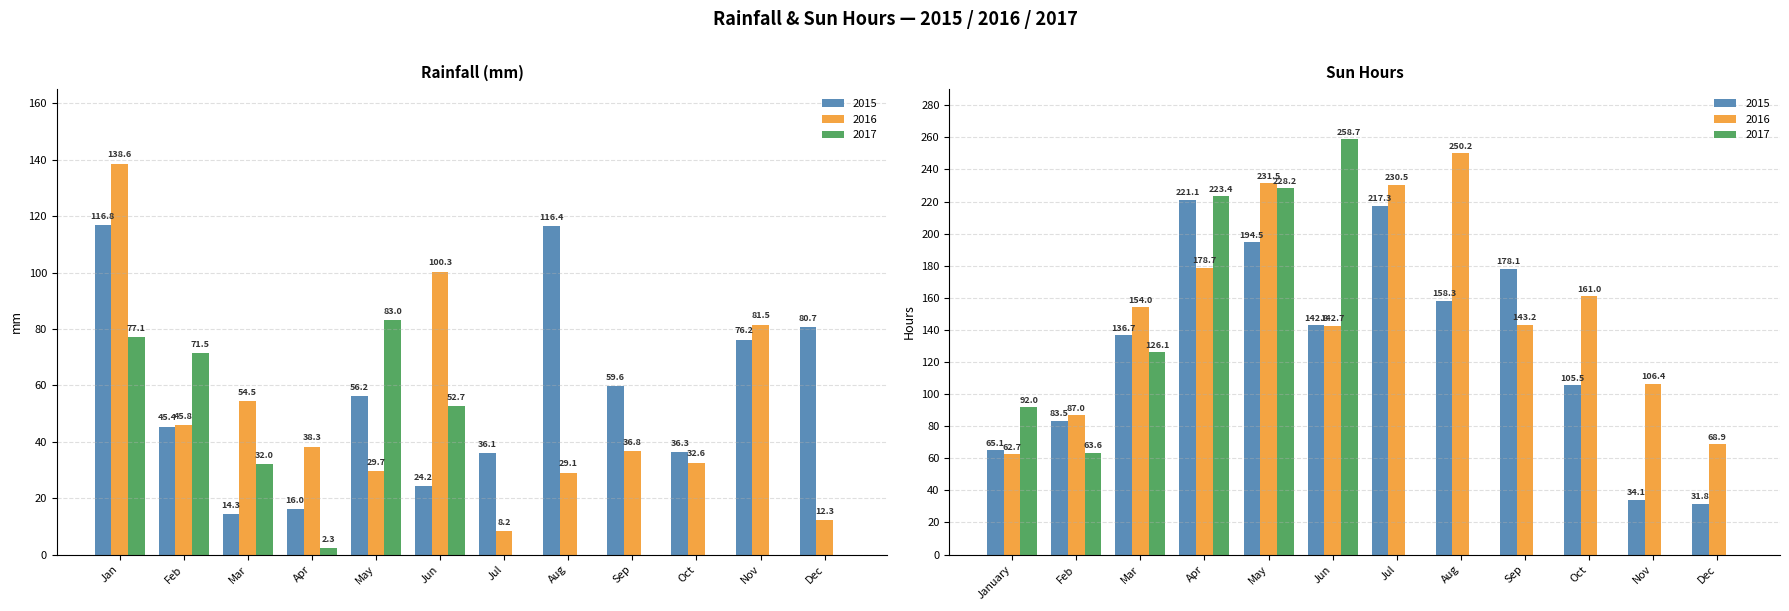

The rainfall_2015 series shows 57.8 at Jul. True or false?

False